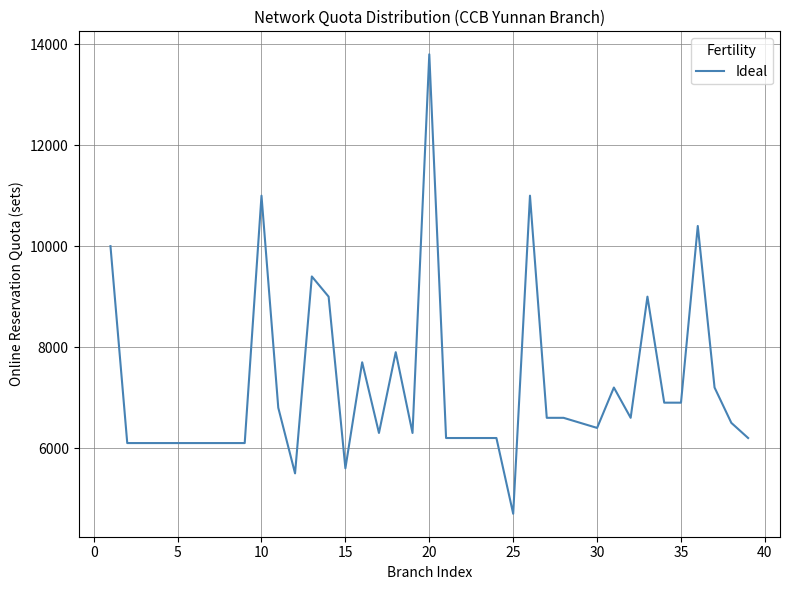

What is the difference between the maximum and minimum values?

9100